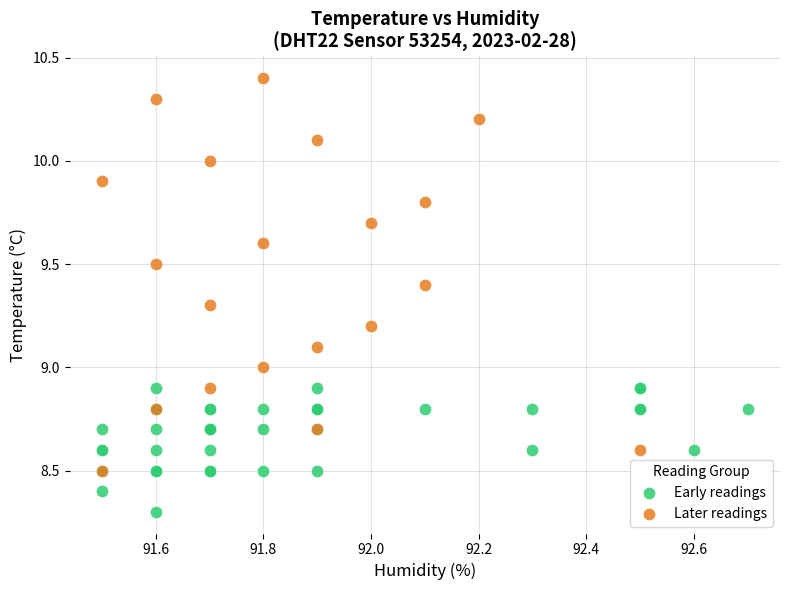

Which series has the largest Y range (max minus min)?

Later readings